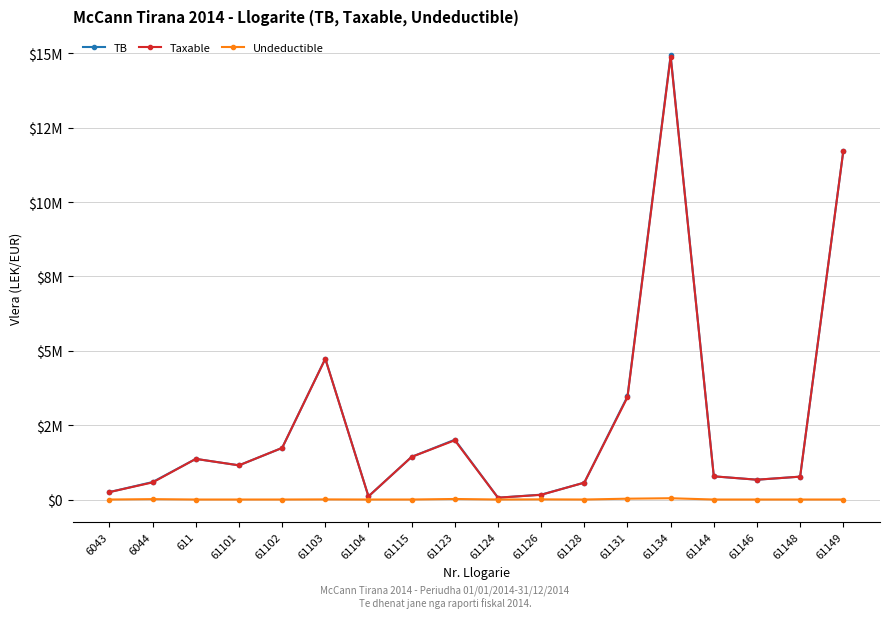

Does the chart have visible grid lines?

Yes